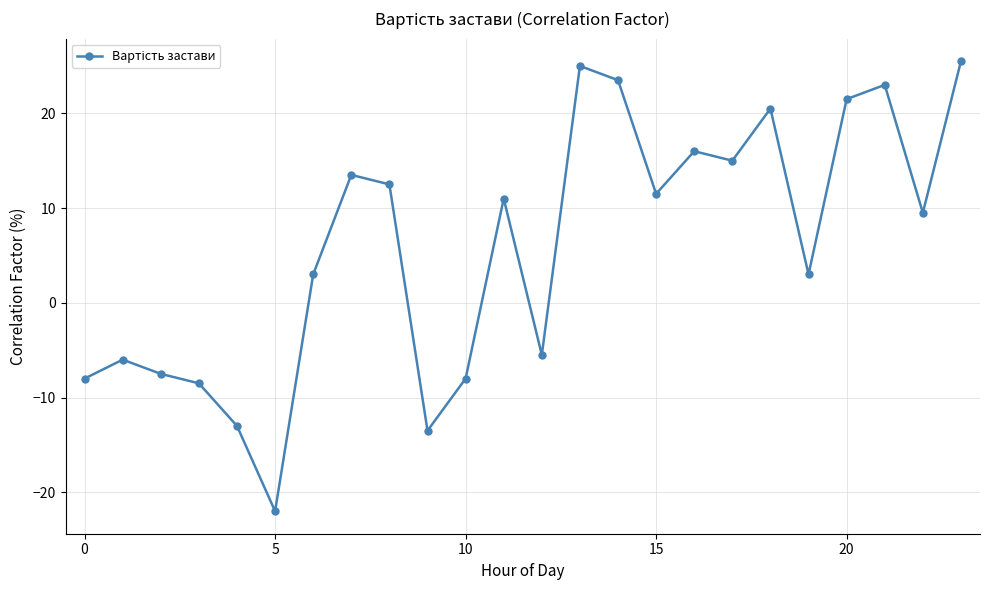

What is the value of the 16th point from the left?

11.5